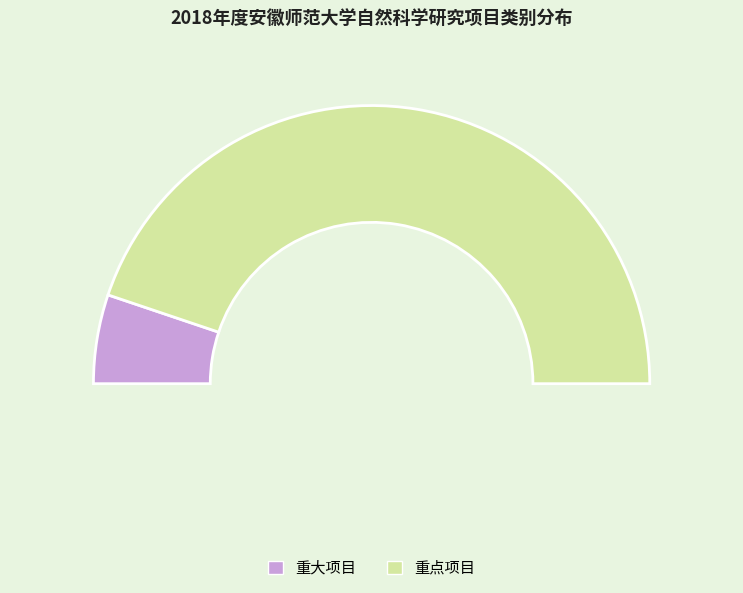

Combined, do 重大项目 and 重点项目 account for over 50%?

Yes